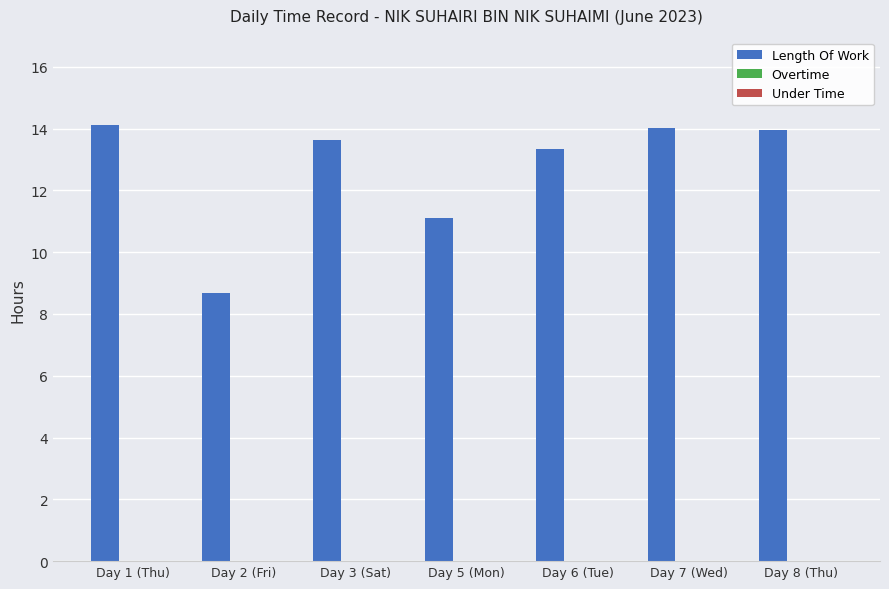

What is the minimum value shown in the chart?

8.7